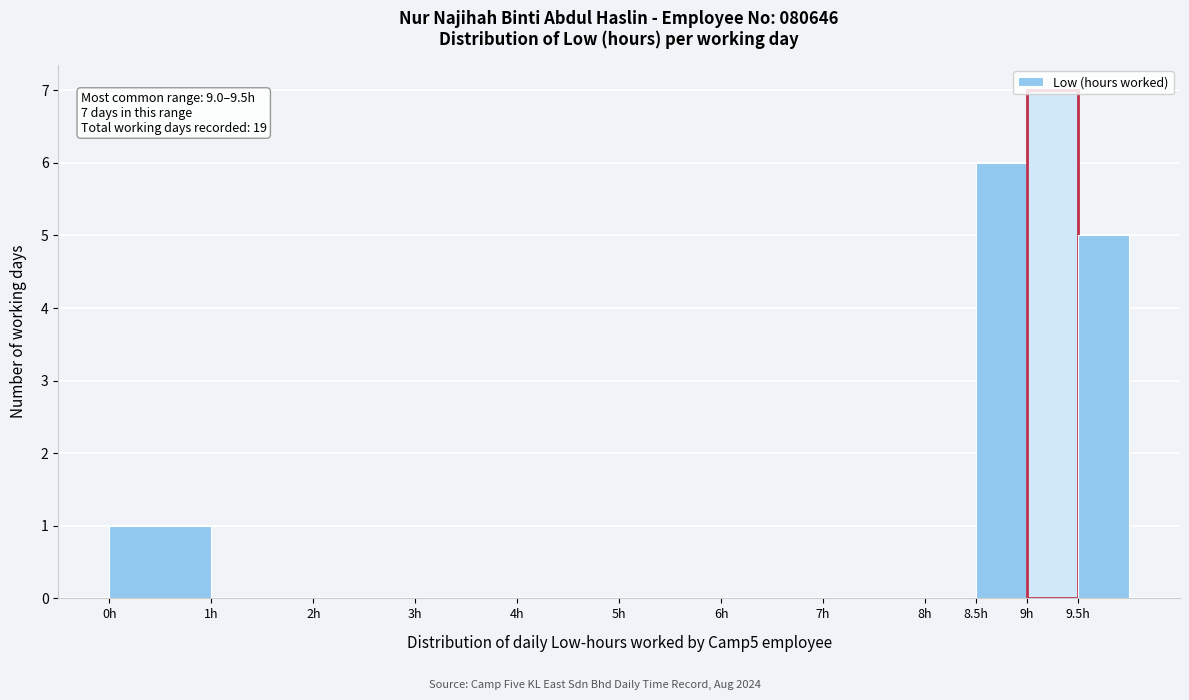

Over which range of the x-axis is the bar tallest?

9.0 to 9.5